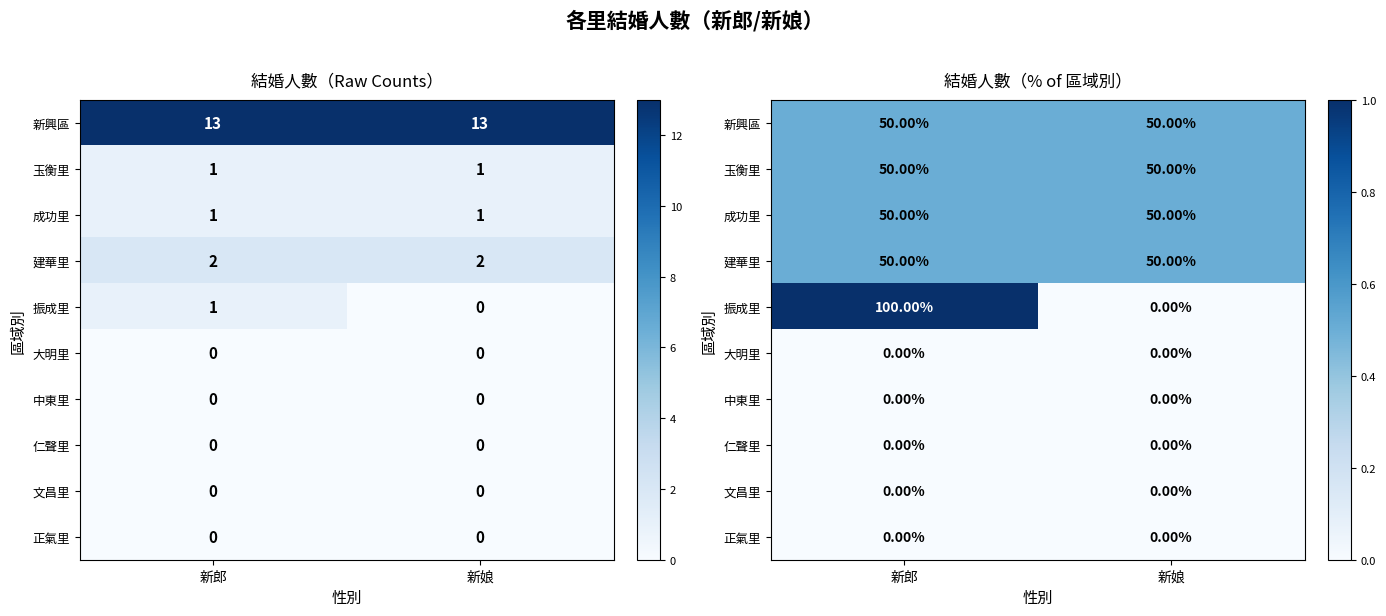

At how many categories does at least one series exceed 0?

2